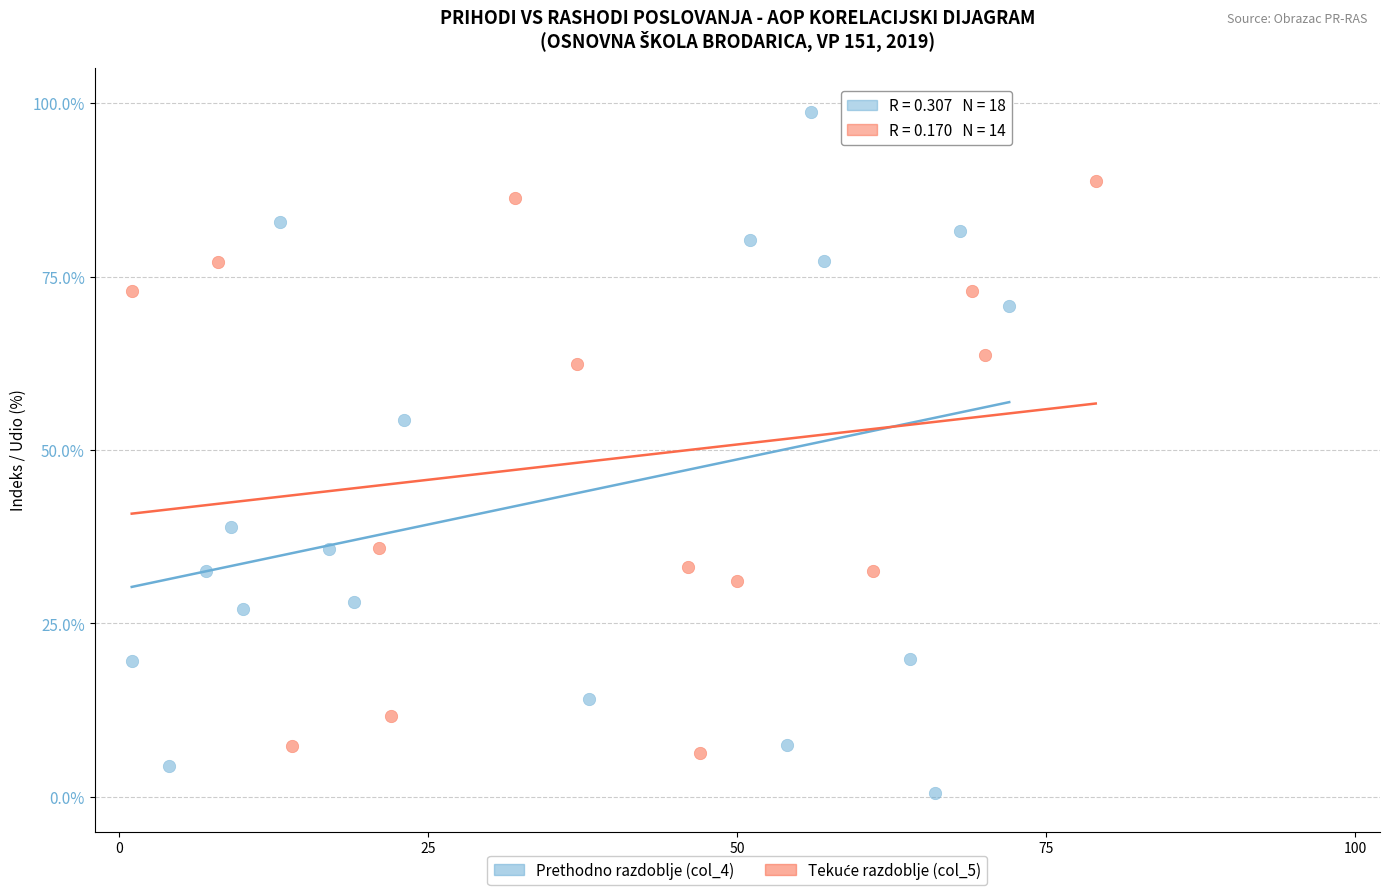

Which series has the largest Y range (max minus min)?

Prethodno razdoblje (col_4)